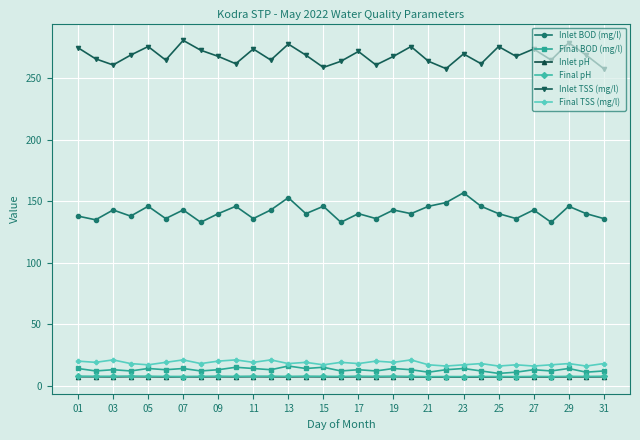

What is the value of the Inlet BOD (mg/l) point at the 10th from the left?

146.0